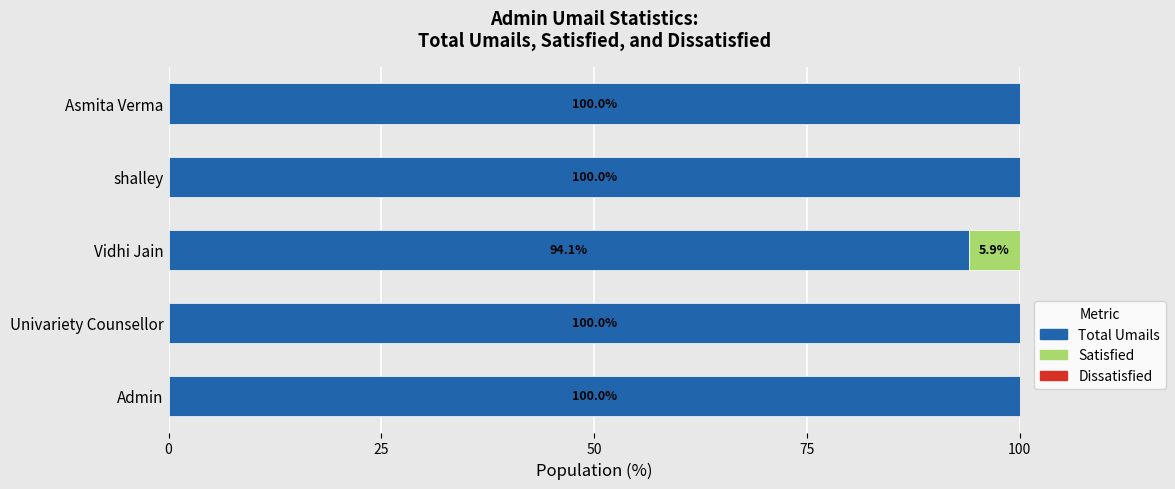

How many series are shown in this chart?

2